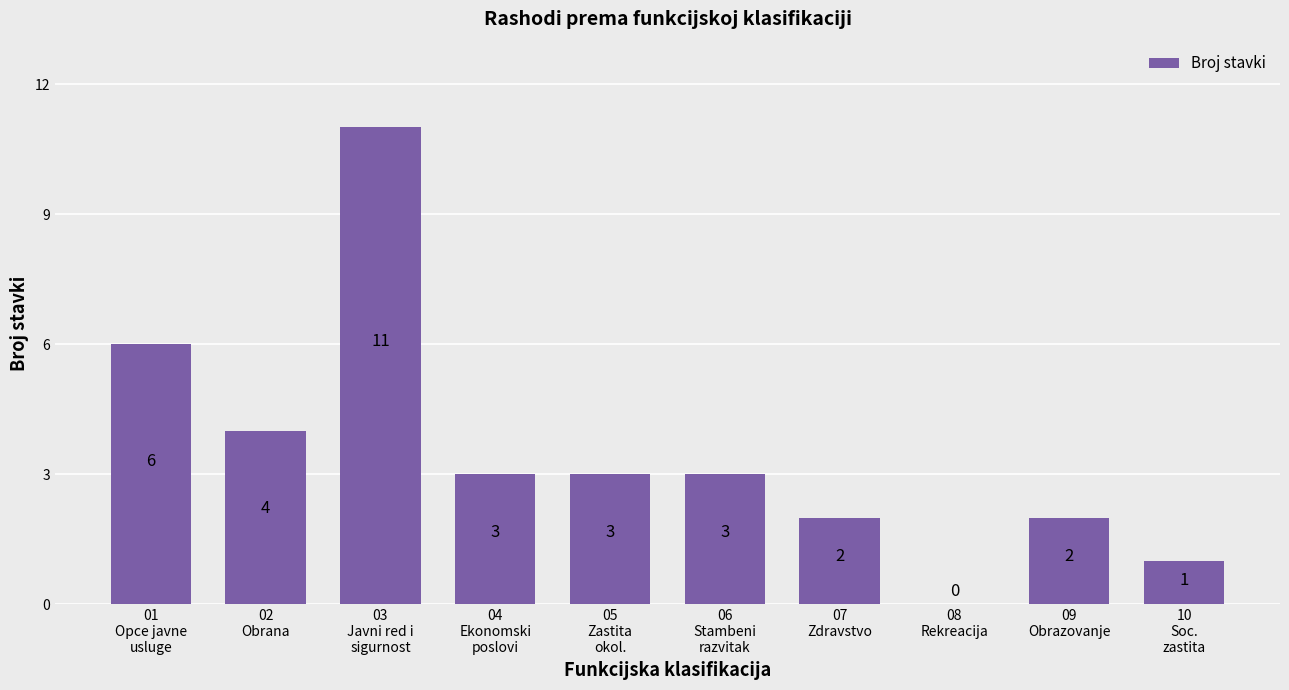

Does the chart contain stacked bars?

No